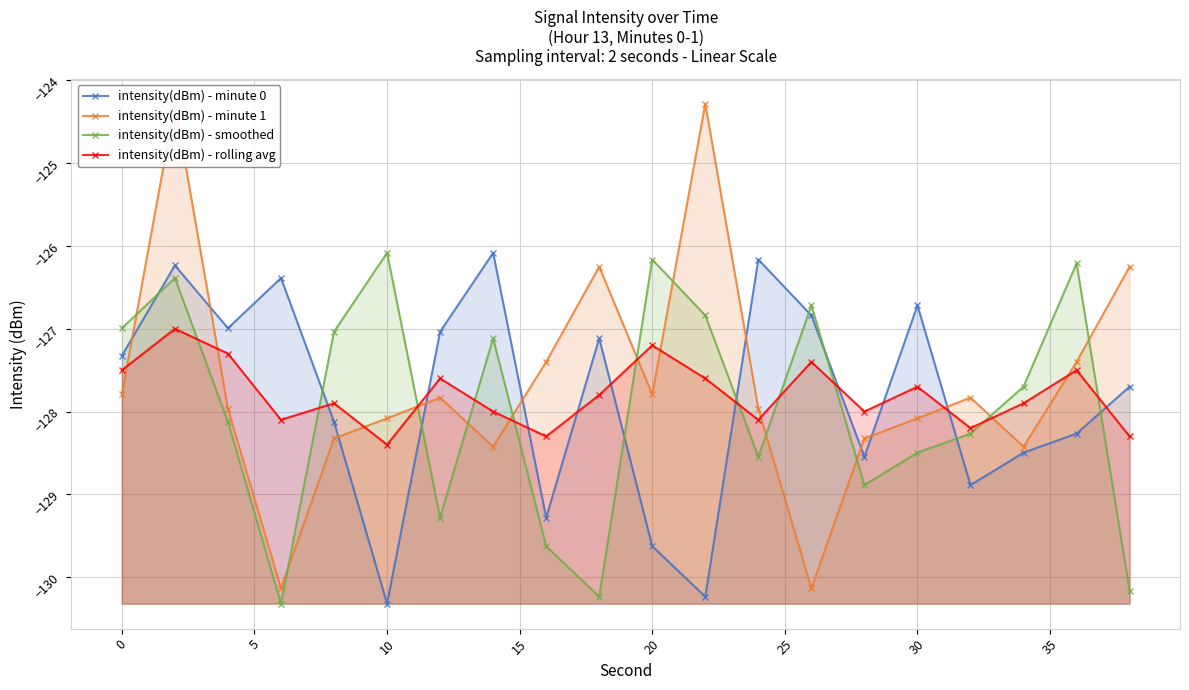

The value of intensity(dBm) - smoothed at 0 is -70.3. True or false?

False